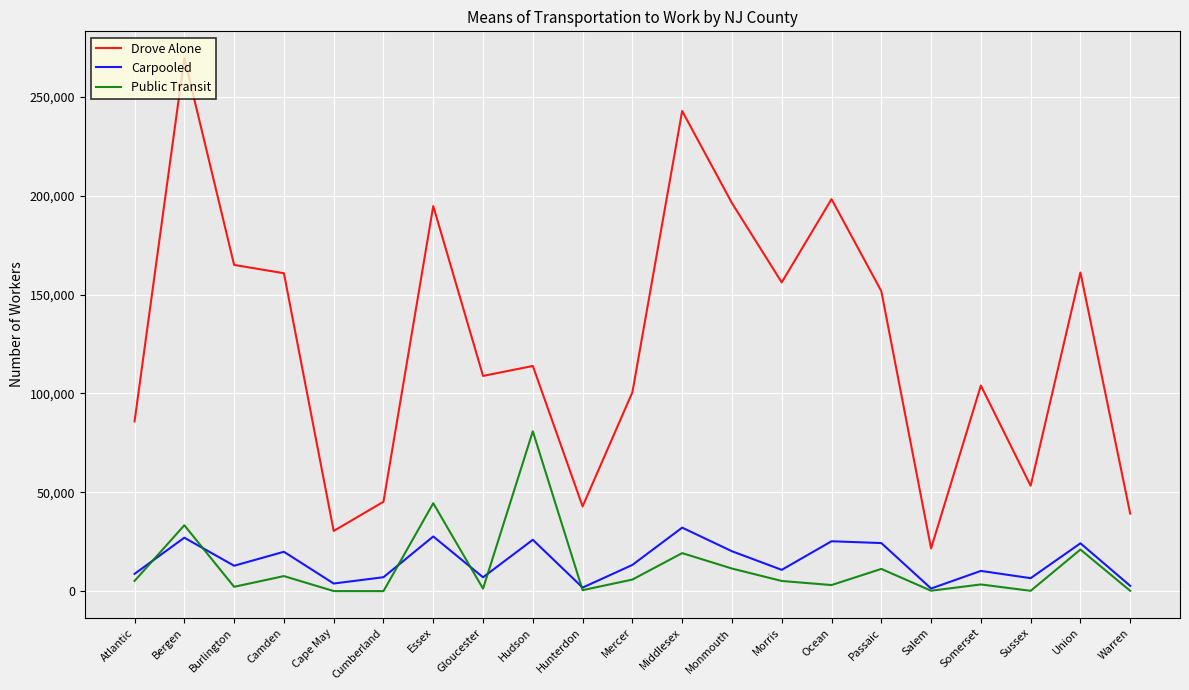

Which category has the highest value across all series?

Bergen